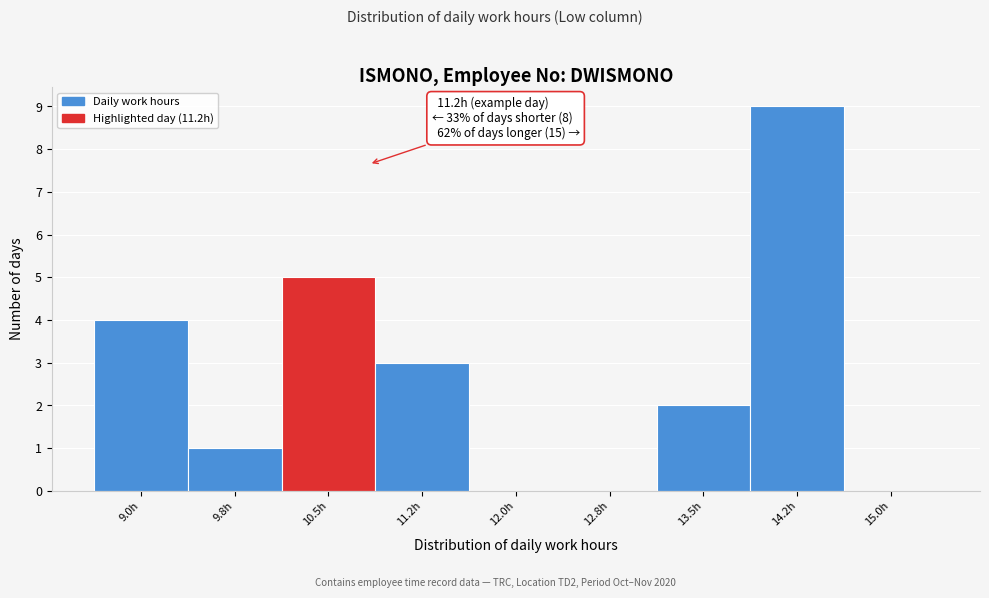

Reading left to right, what are all the values shown in this chart?

9.0h=4	9.8h=1	10.5h=5	11.2h=3	12.0h=0	12.8h=0	13.5h=2	14.2h=9	15.0h=0